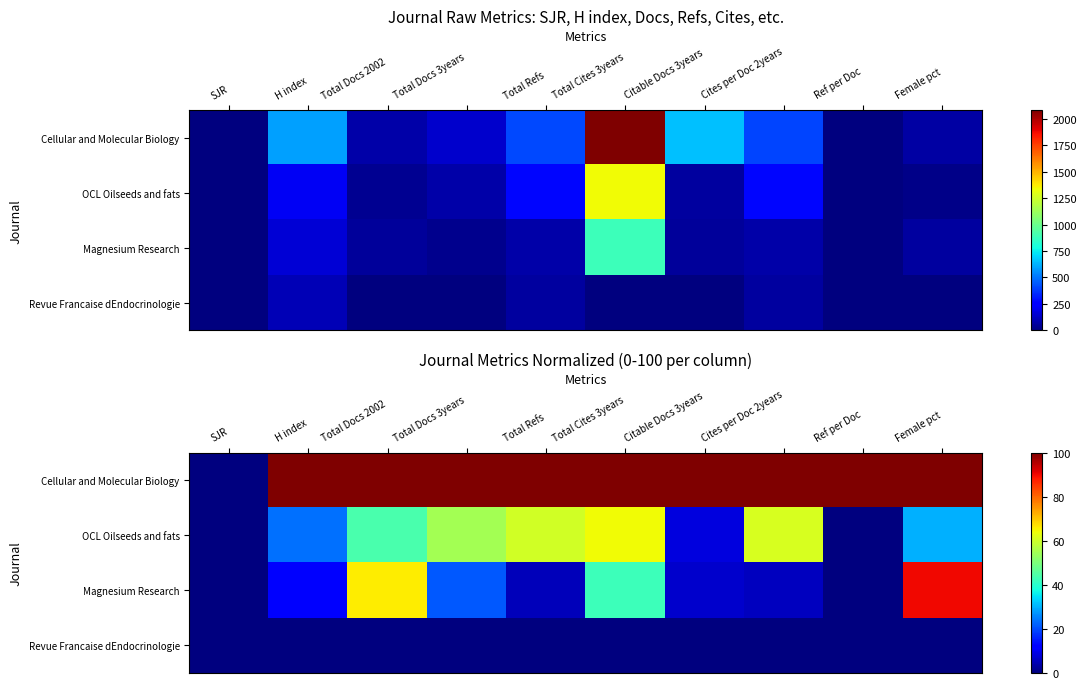

What is the difference between the second highest and minimum values in the Magnesium Research series?

65.8